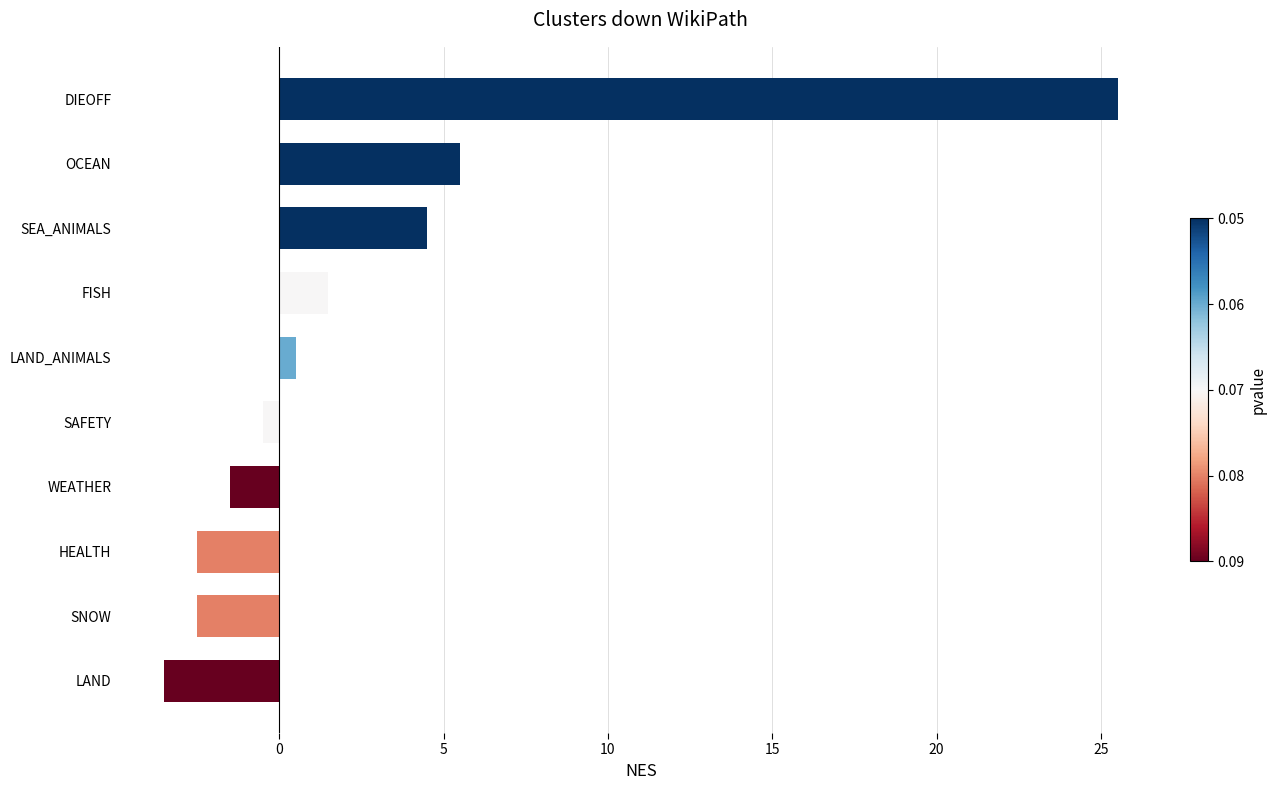

Reading bottom to top, transcribe all the data shown in this chart.

LAND=-3.5	SNOW=-2.5	HEALTH=-2.5	WEATHER=-1.5	SAFETY=-0.5	LAND_ANIMALS=0.5	FISH=1.5	SEA_ANIMALS=4.5	OCEAN=5.5	DIEOFF=25.5